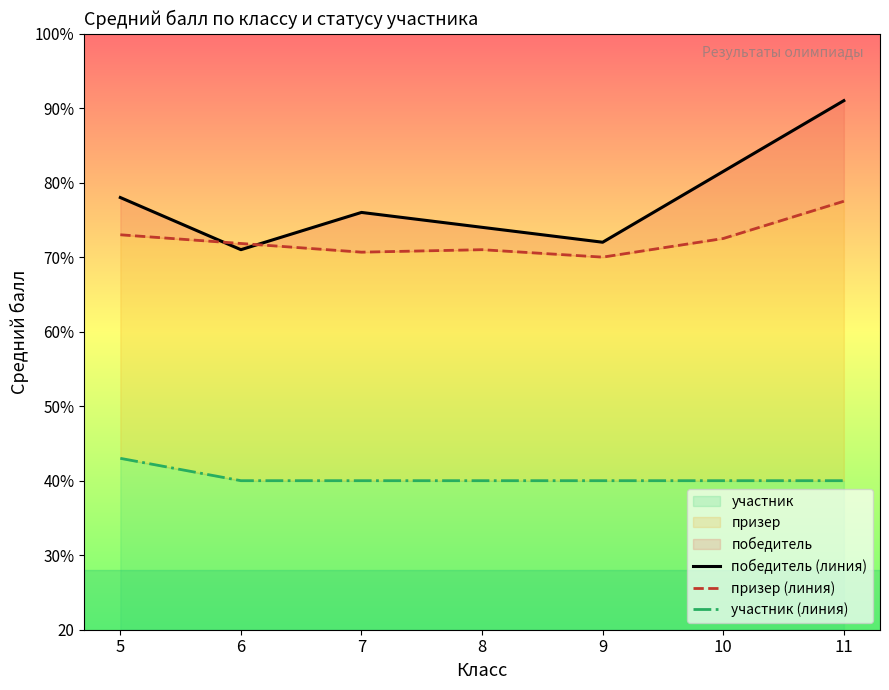

At which label is участник (линия) closest to 41?

6